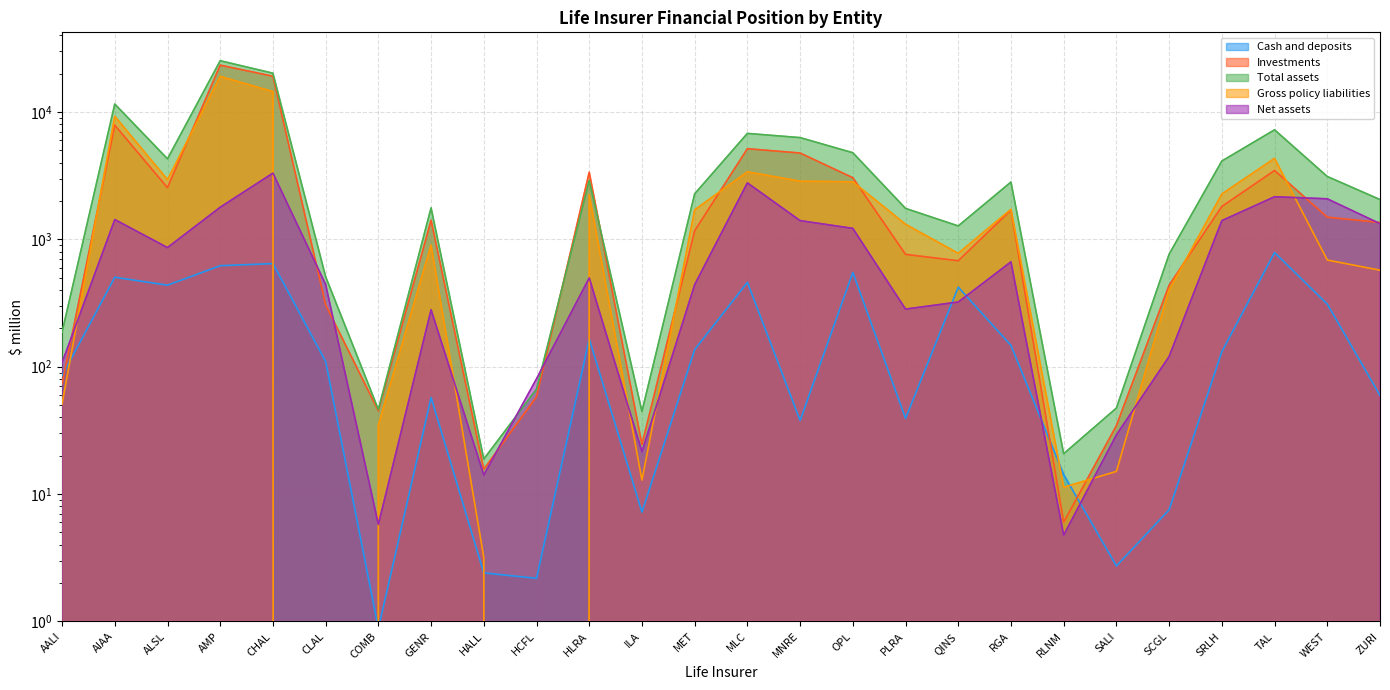

Where does the Cash and deposits series first go above 131?

AIAA